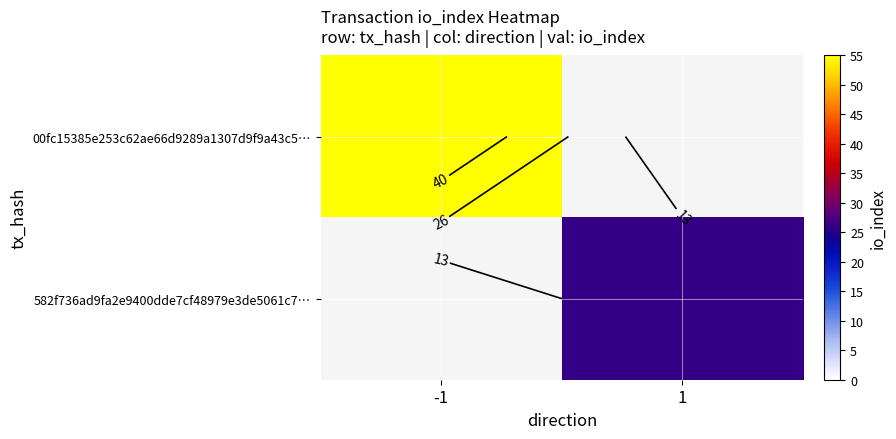

What is the greatest value displayed?

55.0